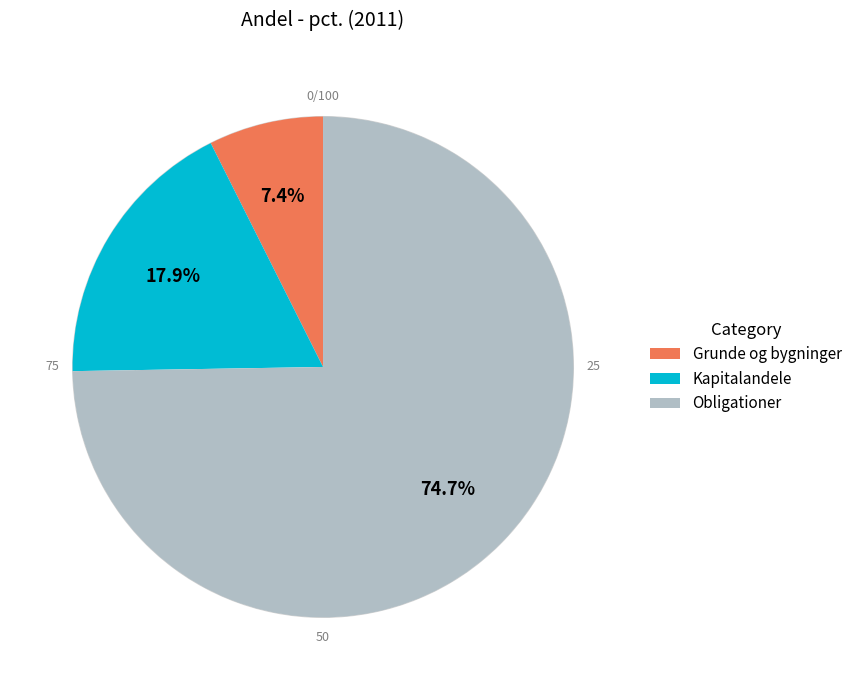

What is the ratio of the value at Obligationer to the value at Kapitalandele?

4.2